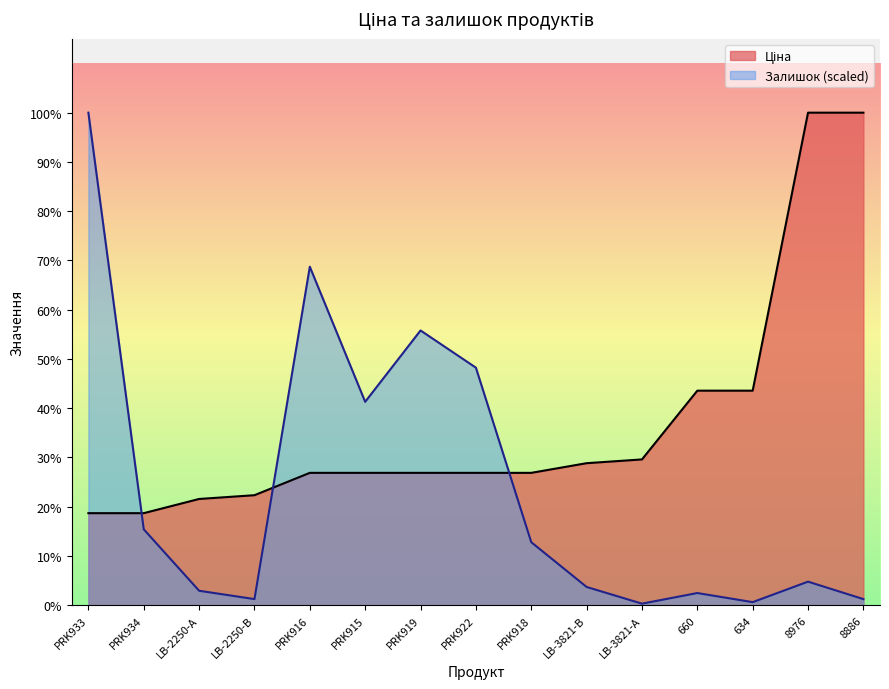

How many lines are shown in the chart?

2